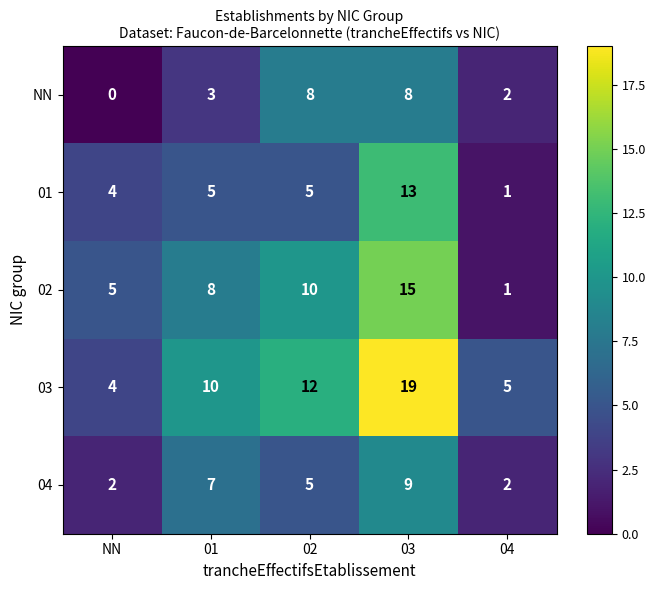

Count the number of categories in the chart.

5